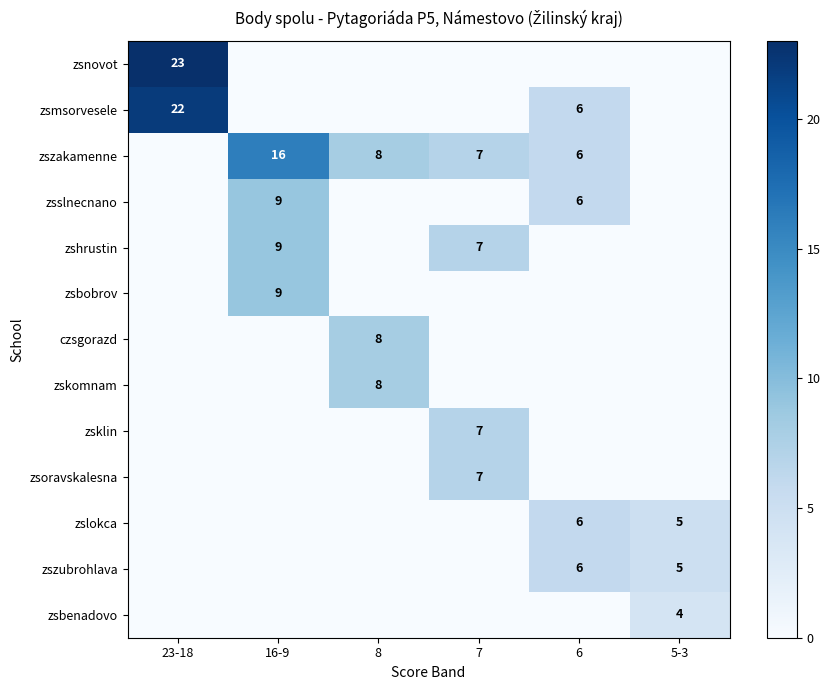

What is the total value across all series at 23-18?

45